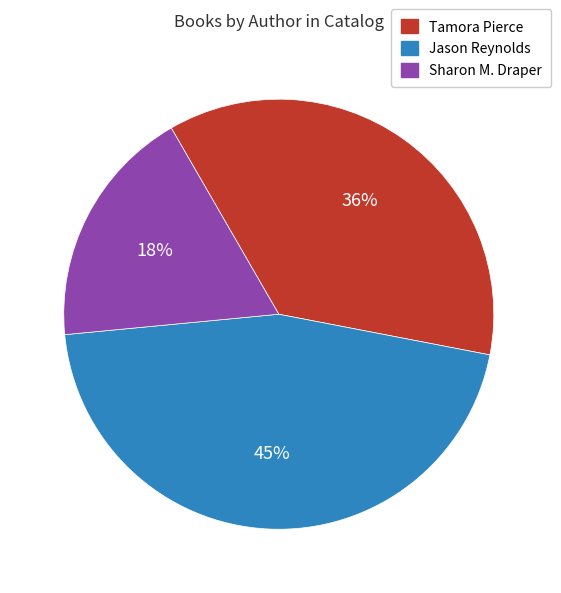

Count the number of slices in the pie.

3